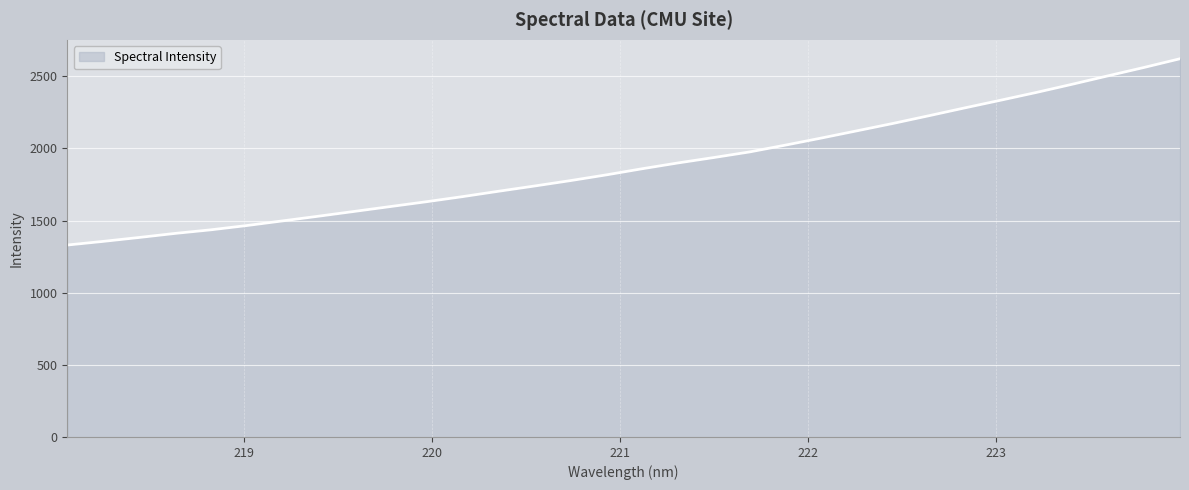

What is the smallest value displayed?

1330.7